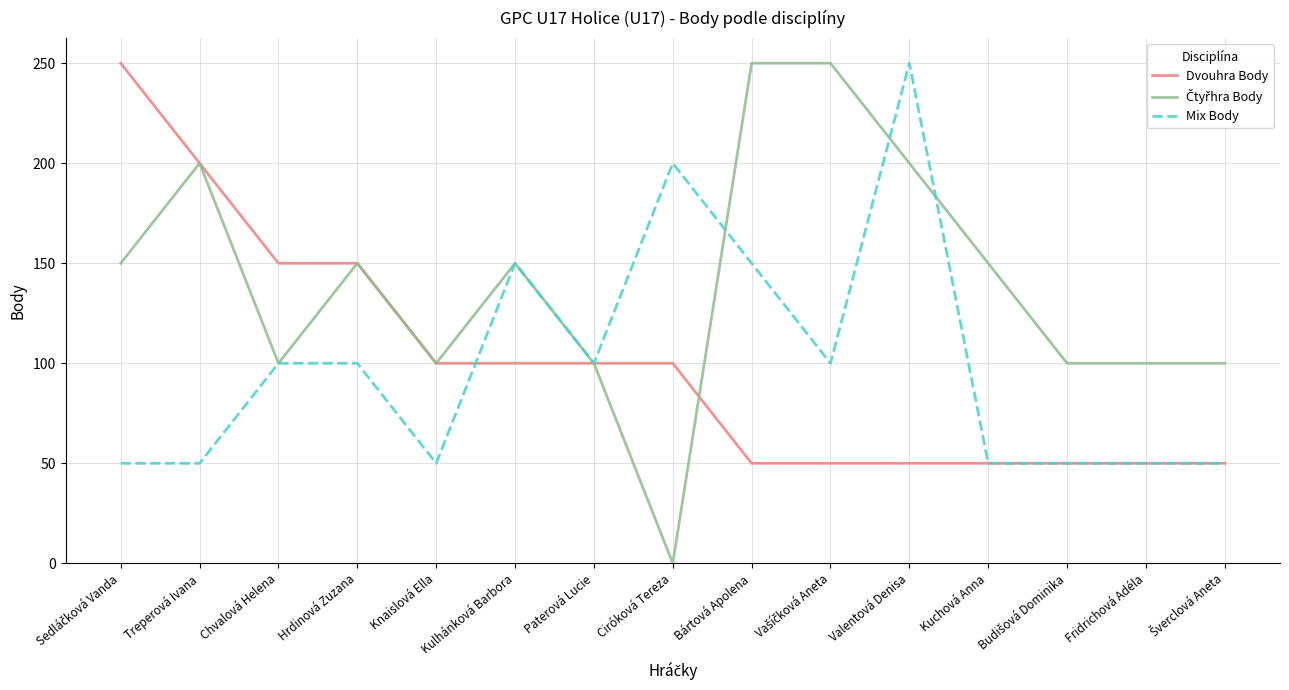

What is the difference between the highest and lowest values at Fridrichová Adéla?

50